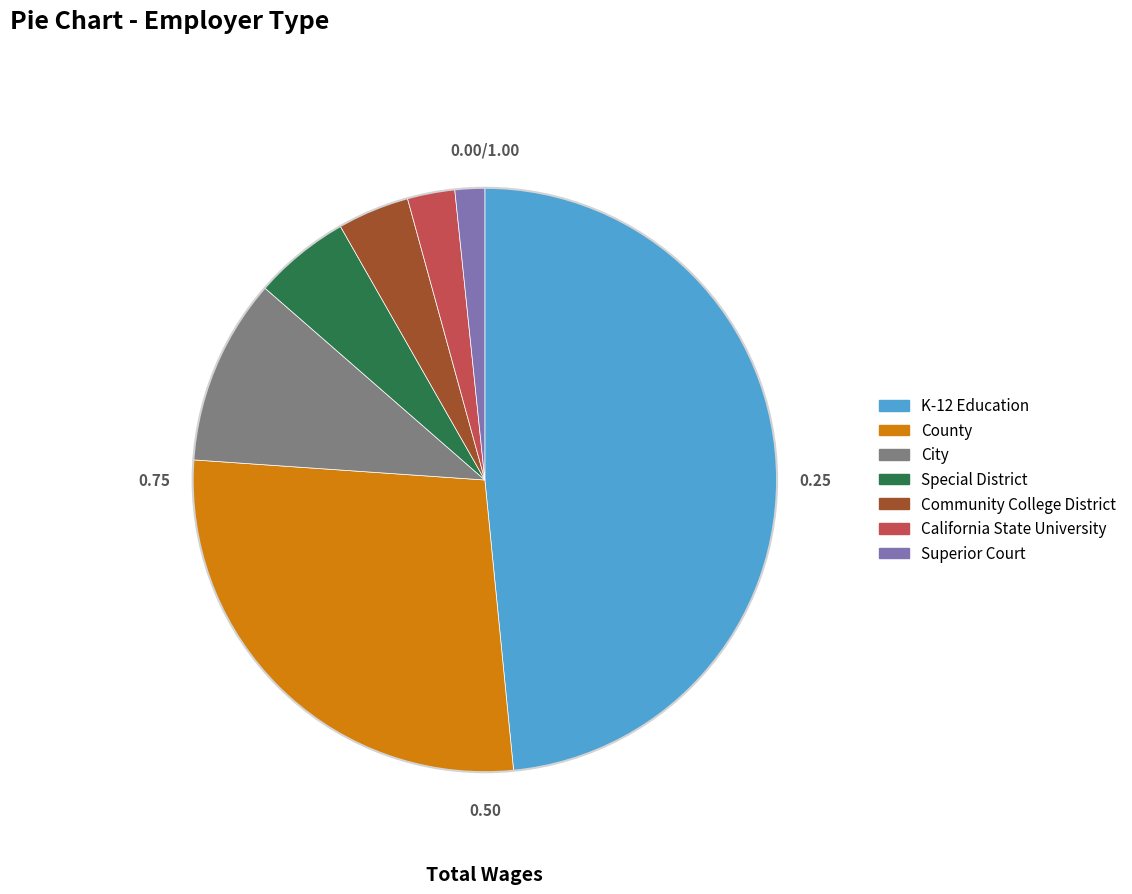

Is there a majority slice in this chart?

No